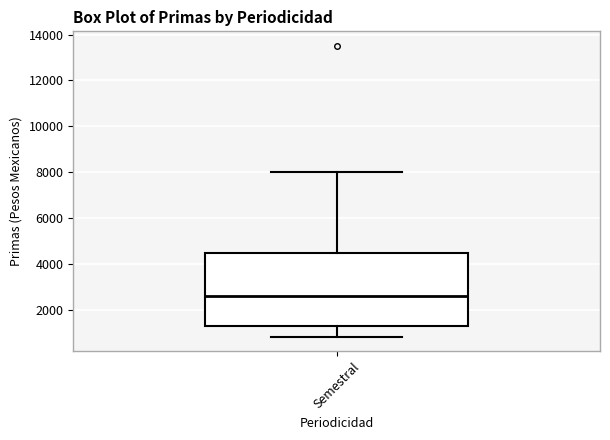

Where does the lower whisker of the box for Semestral end on the y-axis? The values are not printed on the chart, so give them approximately, as read against the axis.

800